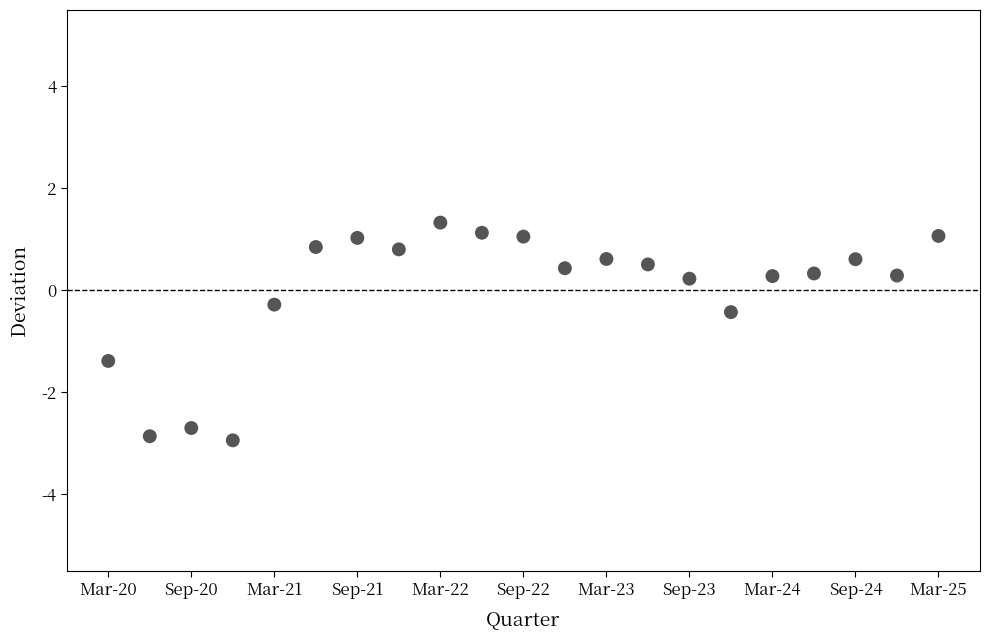

What is the range of Y values (max minus min)?

4.3